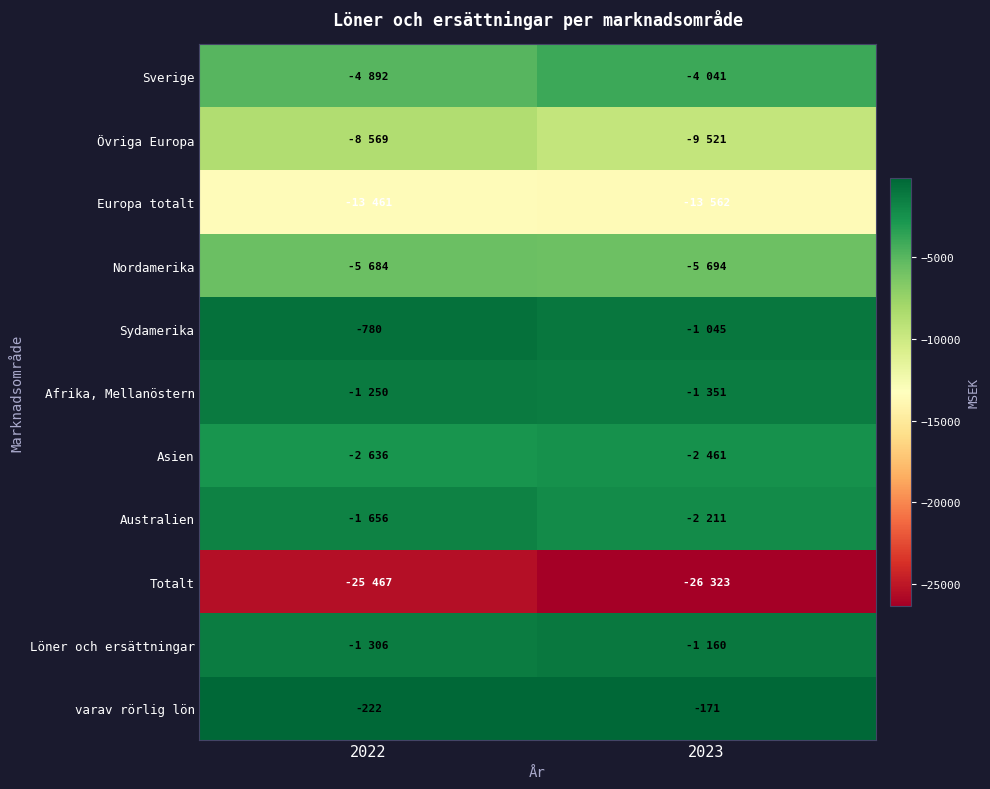

The varav rörlig lön series shows -68 at 2023. True or false?

False